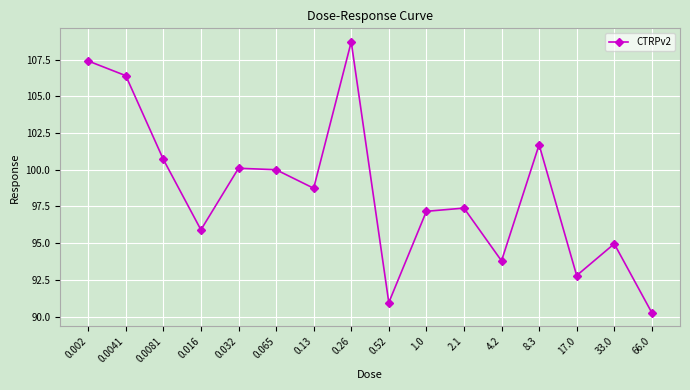

What is the difference between the maximum and minimum values?

18.4